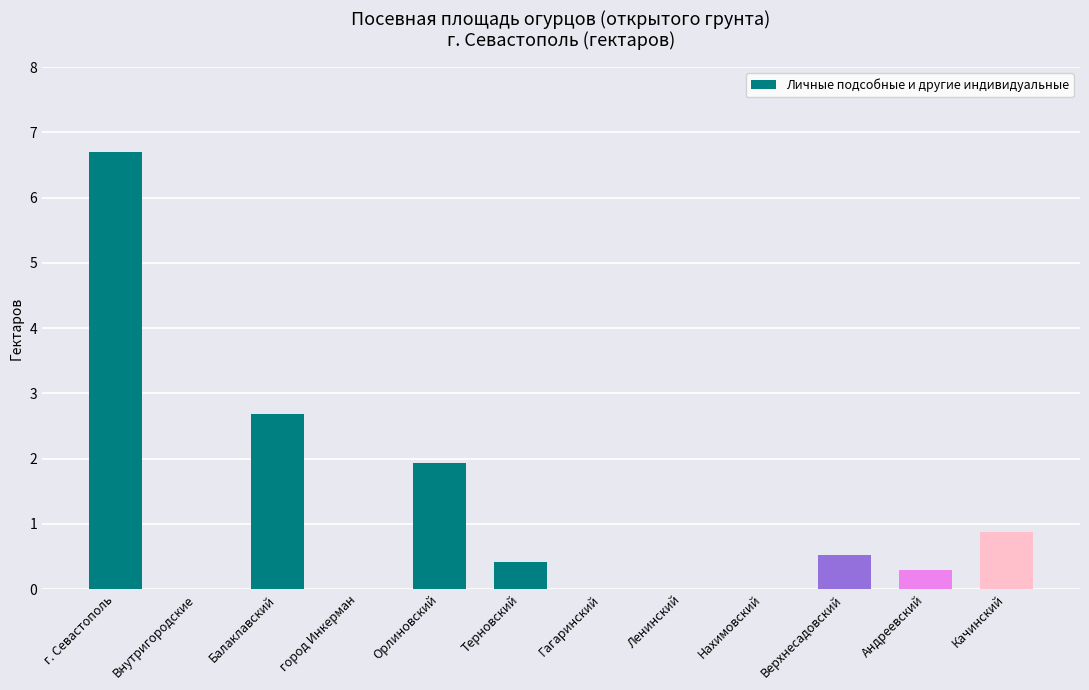

What is the greatest value displayed?

6.7